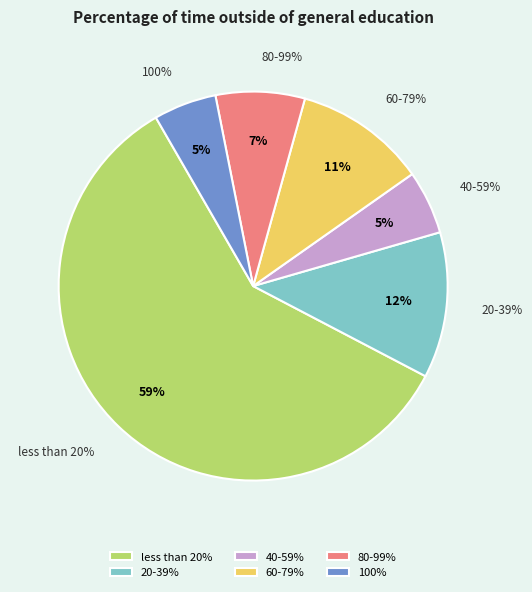

Count the number of slices in the pie.

6